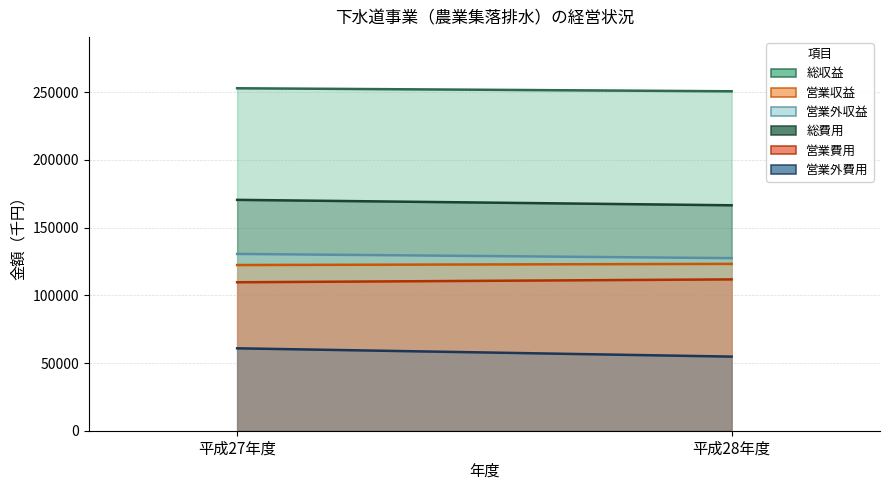

What is the difference between the 営業費用 values at 平成28年度 and 平成27年度?

2116